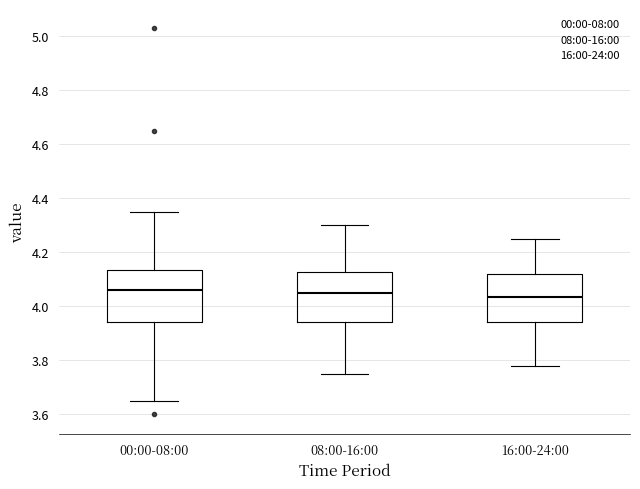

Where does the upper whisker of the box for 00:00-08:00 end on the y-axis? The values are not printed on the chart, so give them approximately, as read against the axis.

4.36